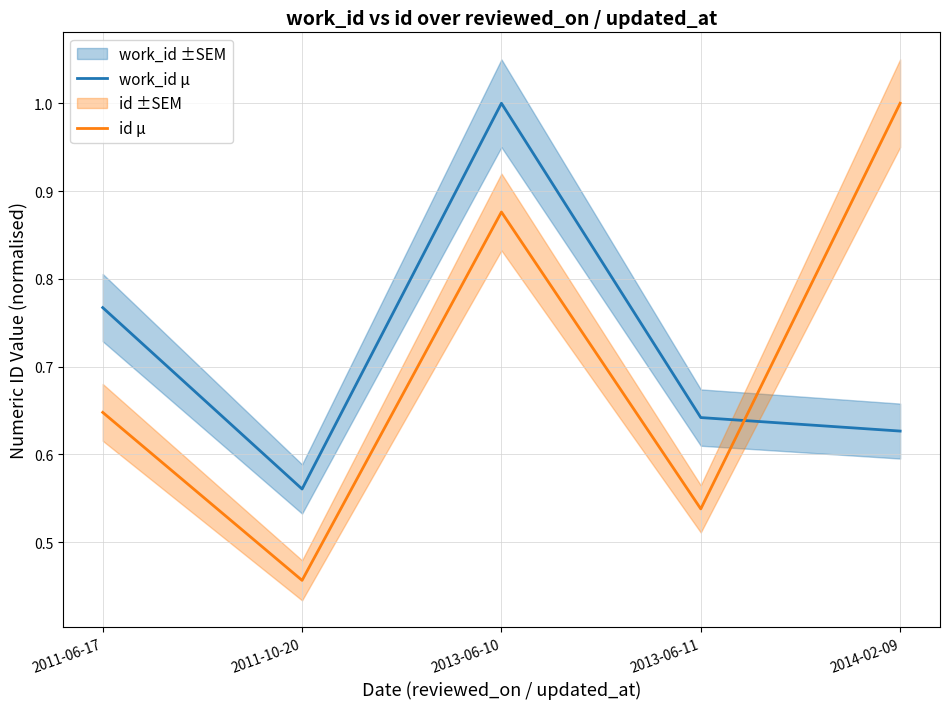

What is the value of the id μ point at the 3rd from the left?

0.9